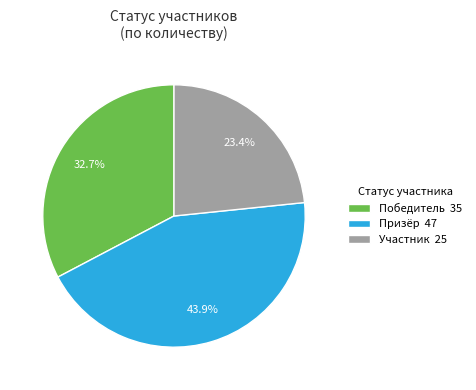

Does any single category account for the majority?

No